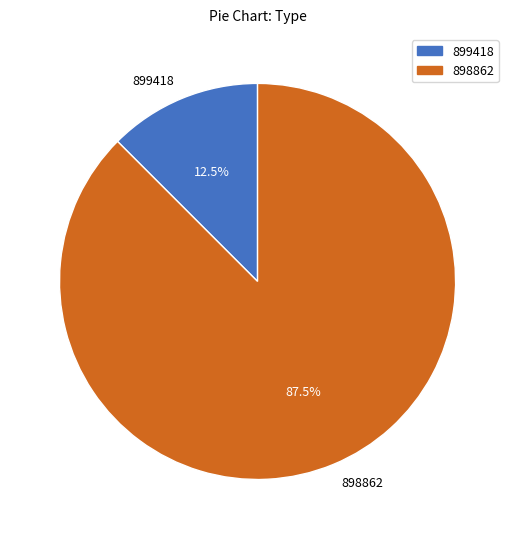

What is the largest slice in the pie chart?

898862